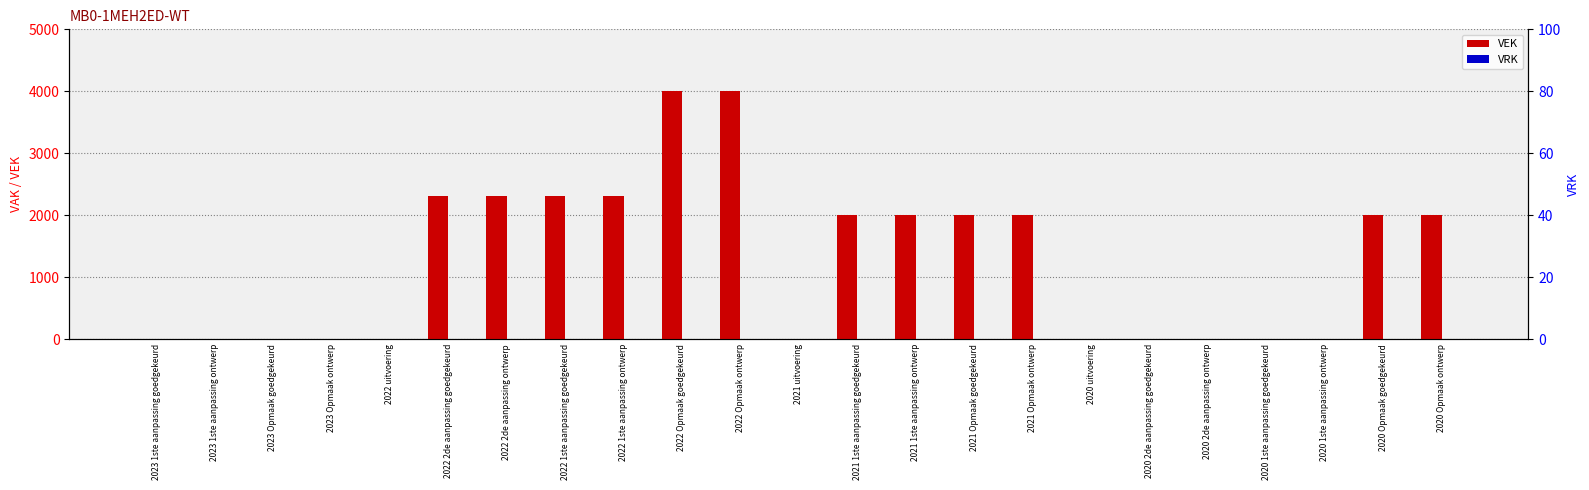

Between 2021 1ste aanpassing goedgekeurd and 2020 1ste aanpassing ontwerp, which series saw the biggest shift?

VEK